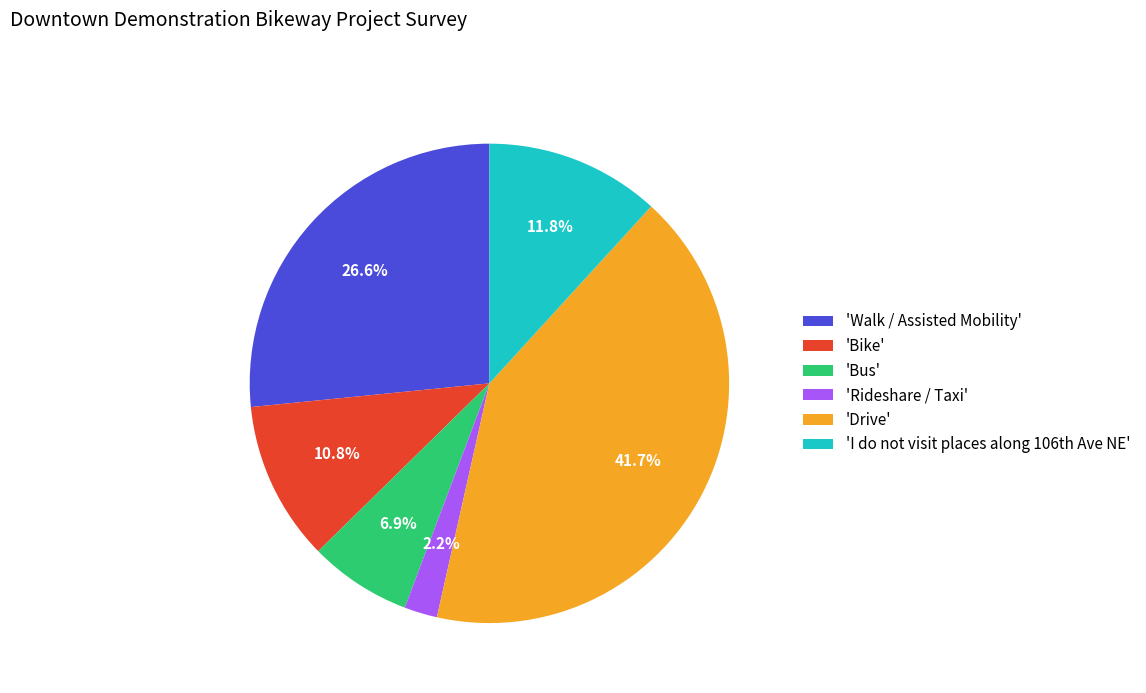

How many slices are in this pie chart?

6